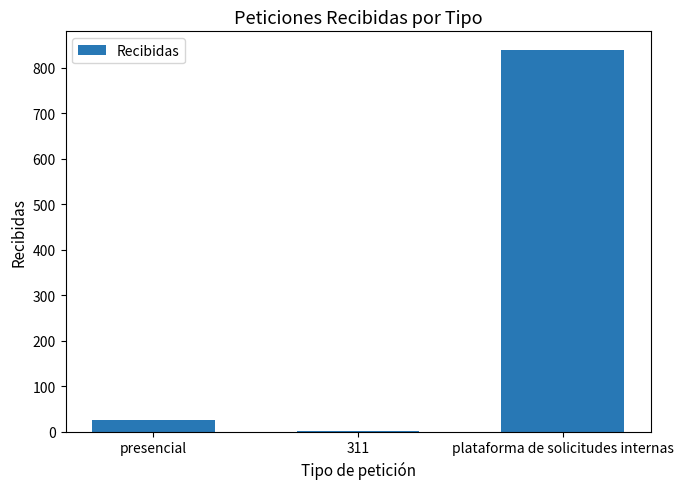

Between 311 and plataforma de solicitudes internas, which is larger?

plataforma de solicitudes internas